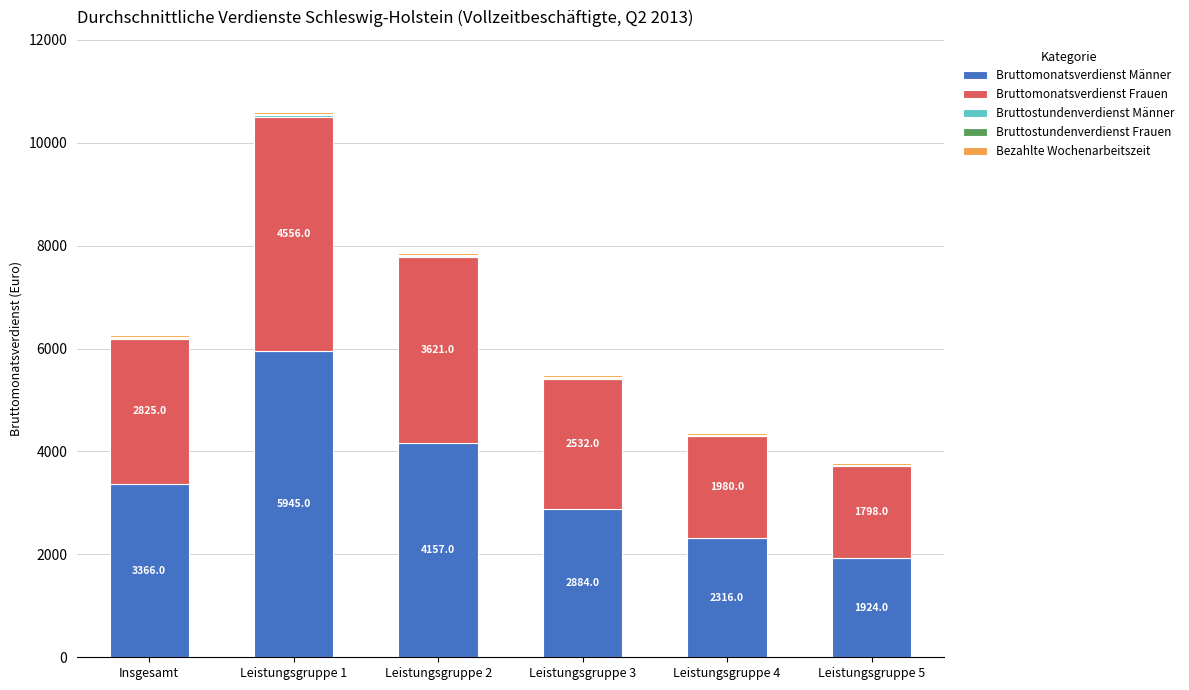

What is the sum of all Bruttomonatsverdienst Männer values?

20592.0